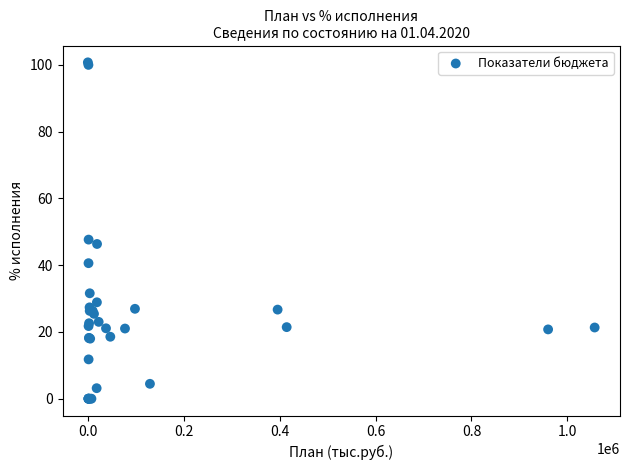

What Y value in the scatter plot is closest to 50?

47.7